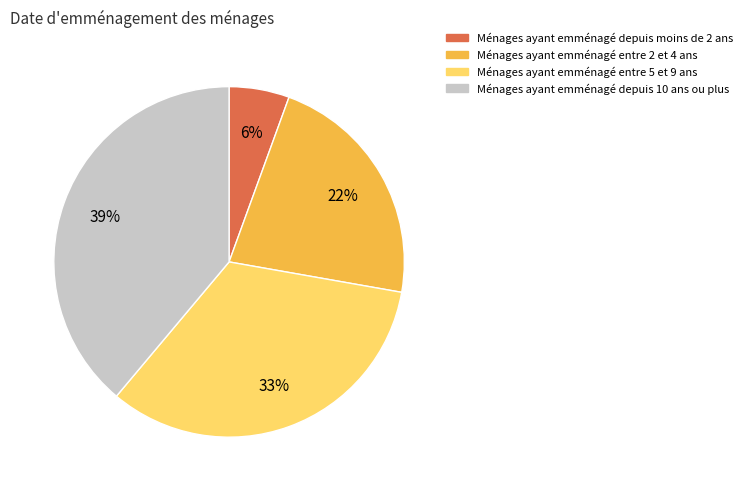

Is there any slice that represents more than half of the pie?

No